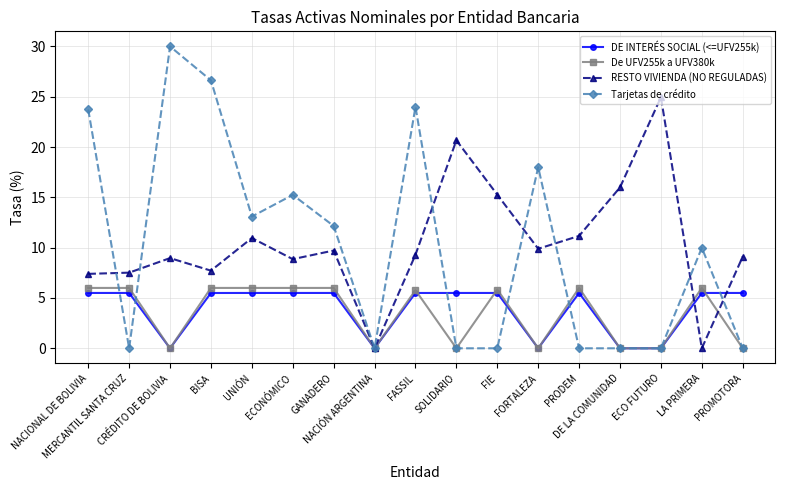

What position from the right is FORTALEZA?

6